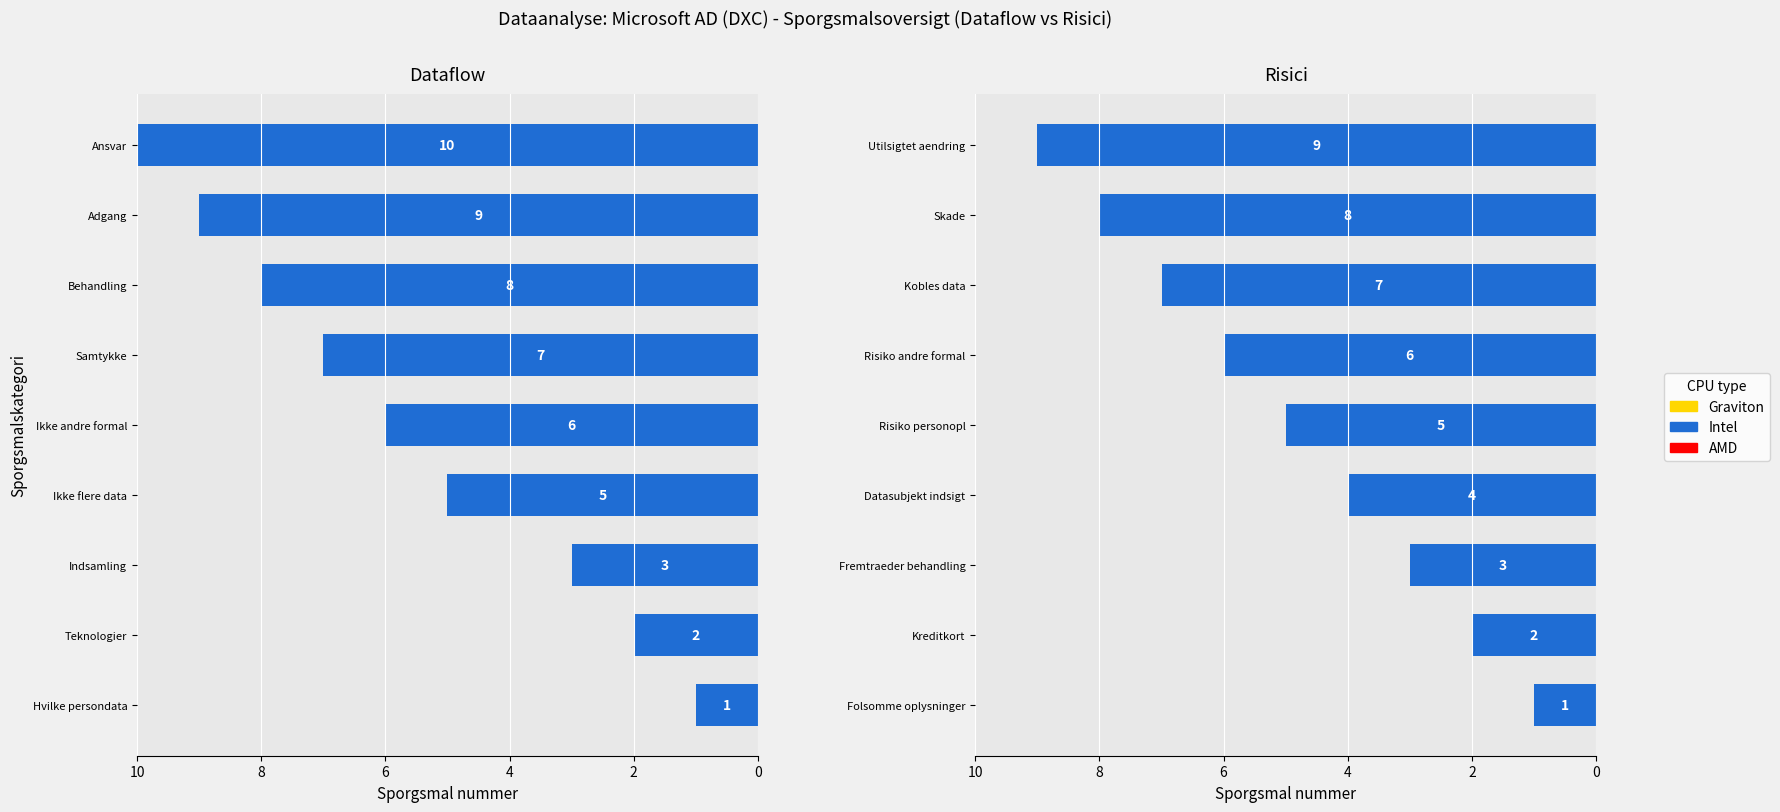

What is the spread (max minus min) of values at 10?

1